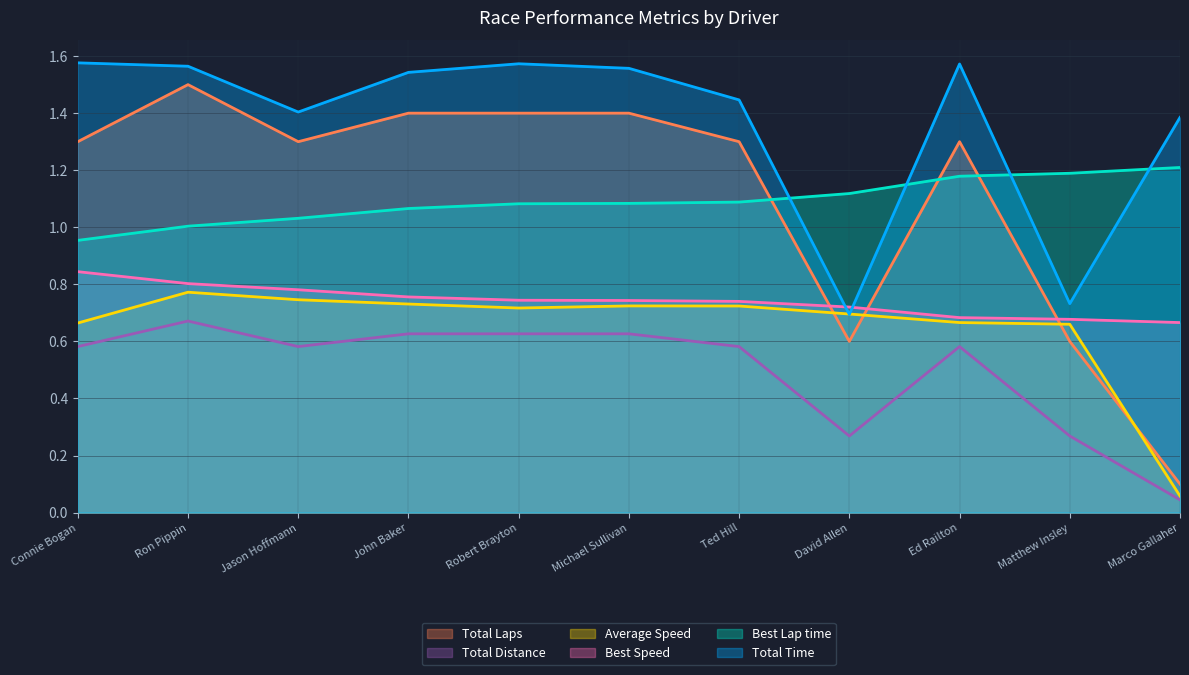

What is the difference between the highest and lowest values at David Allen?

0.8